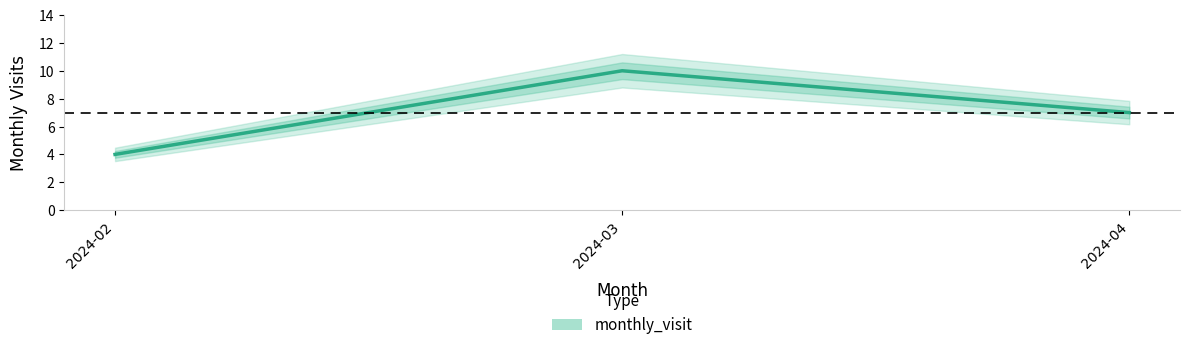

Reading left to right, what are all the values shown in this chart?

4	10	7